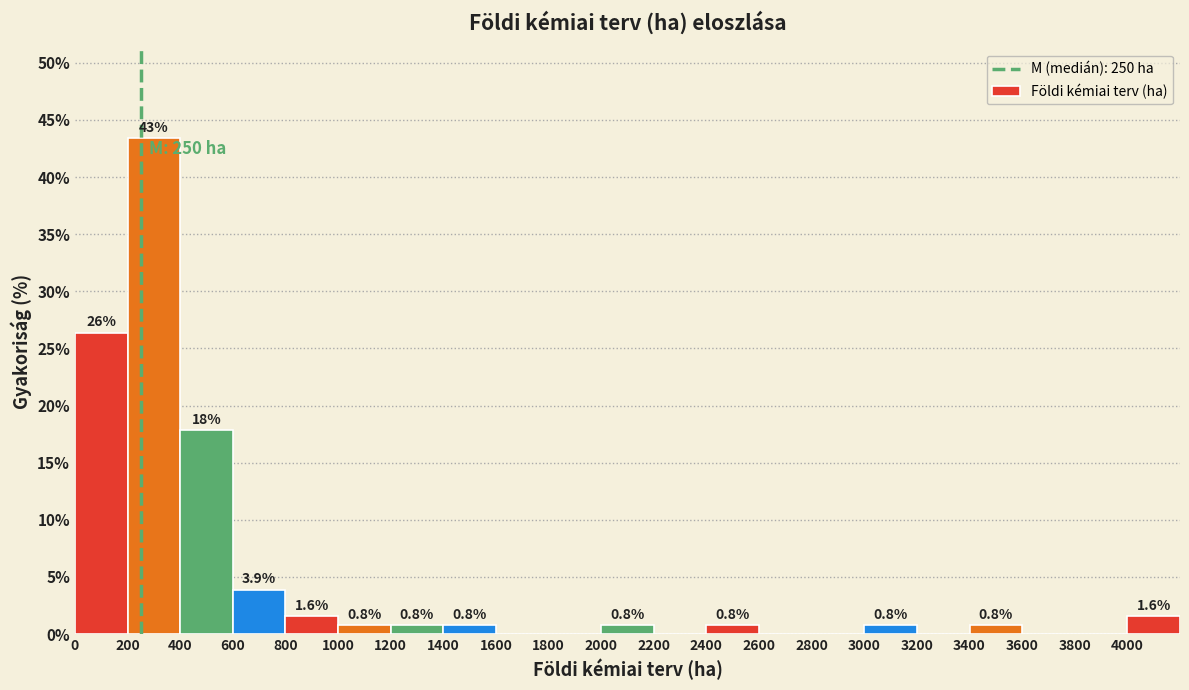

Which range on the x-axis has the tallest bar?

200 to 400